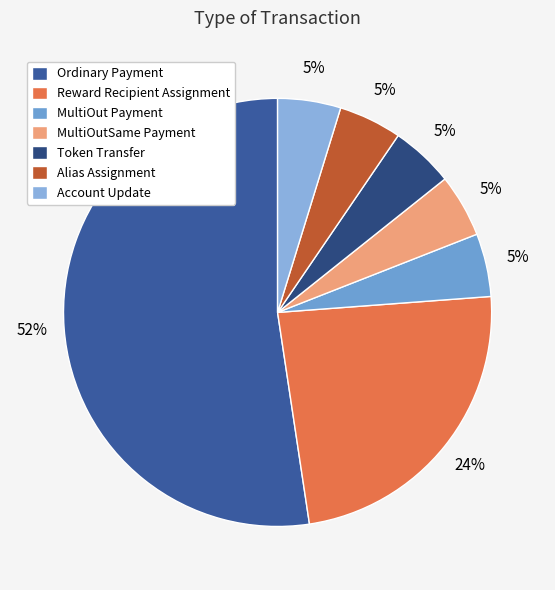

The Alias Assignment slice represents 16% of the pie. True or false?

False